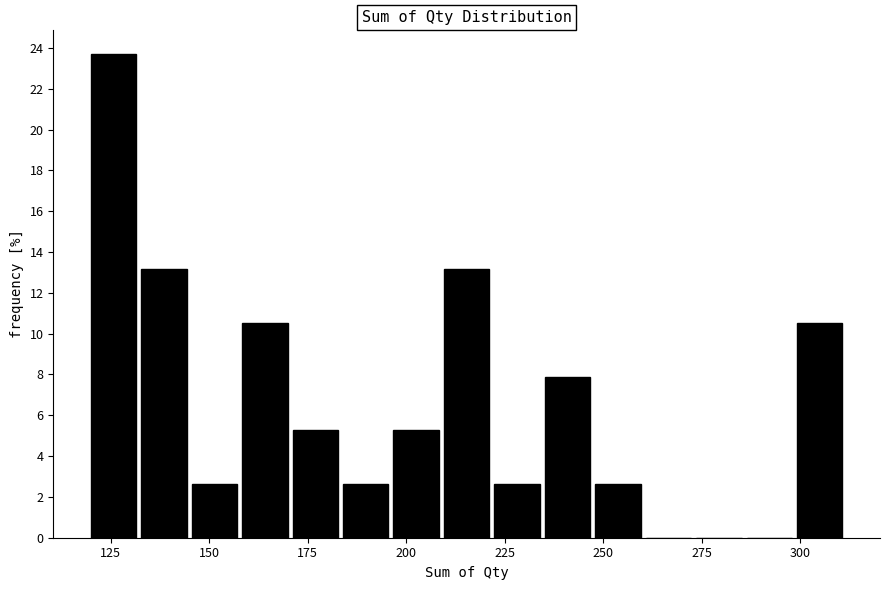

Around what value on the x-axis is the tallest bar? Give the approximate position of its centre, as read against the axis.

125